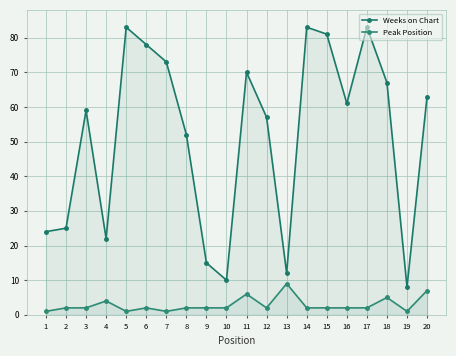

True or false: Weeks on Chart and Peak Position intersect in this chart.

False